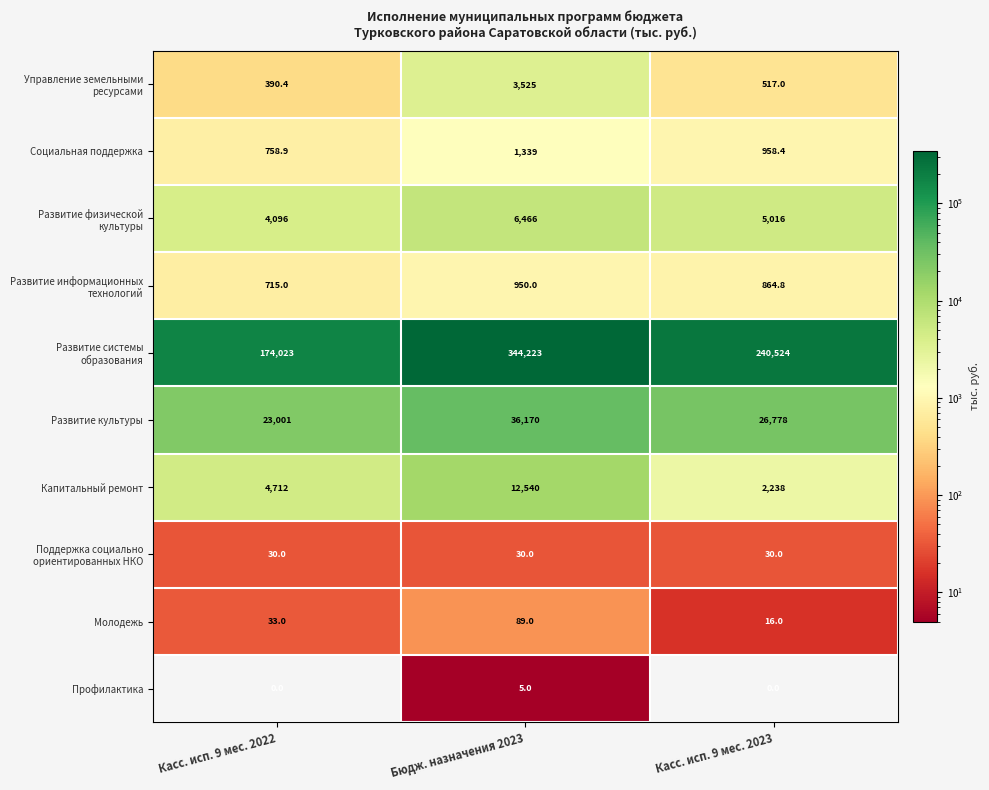

Where is Молодежь nearest to the value 52?

Касс. исп. 9 мес. 2022